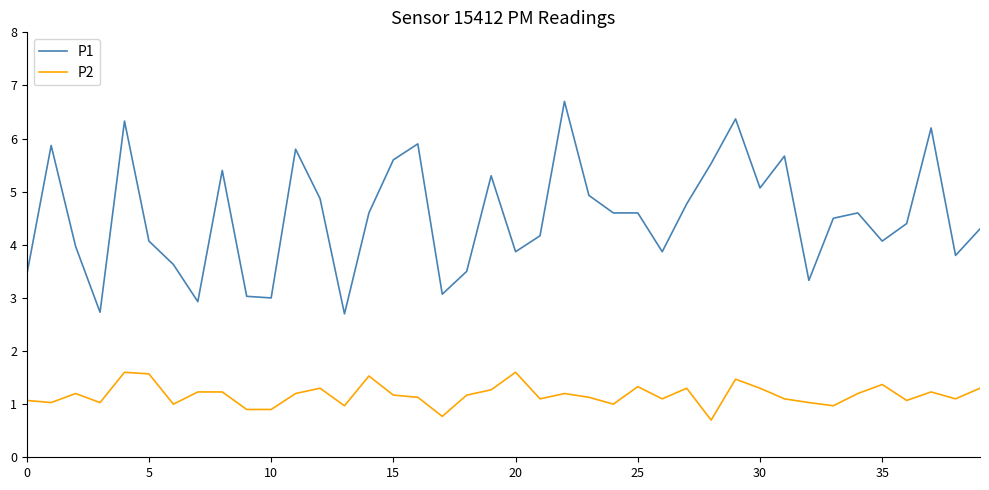

Reading left to right, transcribe all the data shown in this chart.

P1: 3.4	5.9	4.0	2.7	6.3	4.1	3.6	2.9	5.4	3.0	3.0	5.8	4.9	2.7	4.6	5.6	5.9	3.1	3.5	5.3	3.9	4.2	6.7	4.9	4.6	4.6	3.9	4.8	5.5	6.4	5.1	5.7	3.3	4.5	4.6	4.1	4.4	6.2	3.8	4.3
P2: 1.1	1.0	1.2	1.0	1.6	1.6	1.0	1.2	1.2	0.9	0.9	1.2	1.3	1.0	1.5	1.2	1.1	0.8	1.2	1.3	1.6	1.1	1.2	1.1	1.0	1.3	1.1	1.3	0.7	1.5	1.3	1.1	1.0	1.0	1.2	1.4	1.1	1.2	1.1	1.3